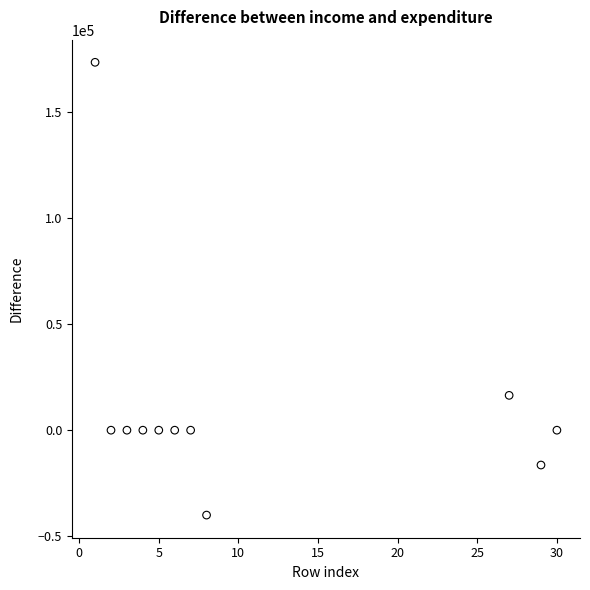

What is the average Y value?

12120.5